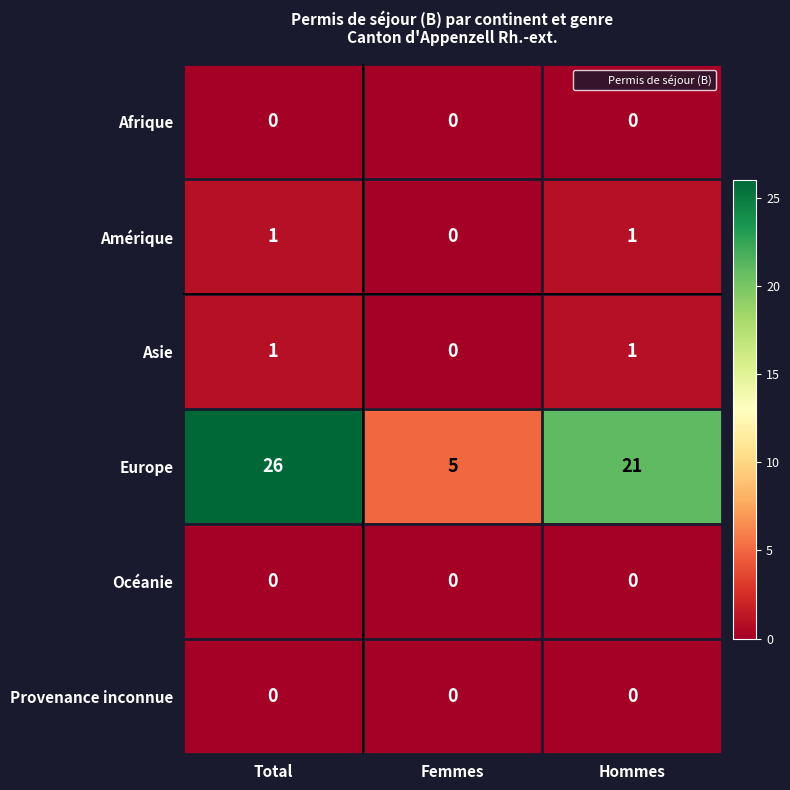

What is the spread (max minus min) of values at Hommes?

21